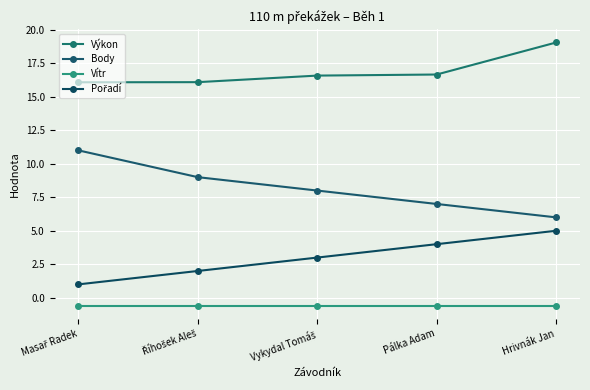

What is the sum of all Body values?

41.0